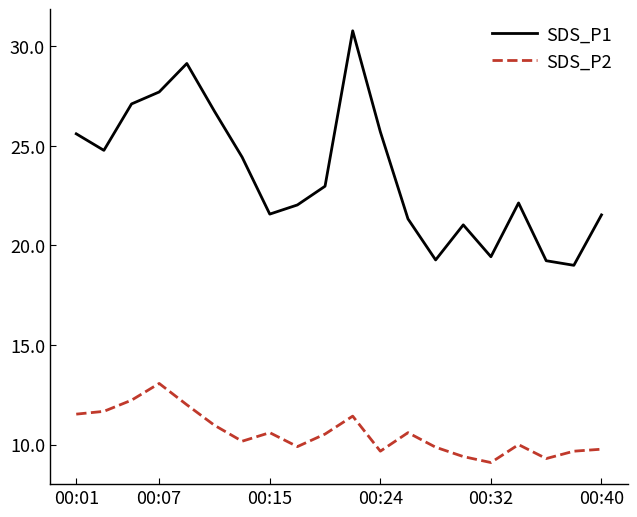

Which series has the widest spread of values?

SDS_P1